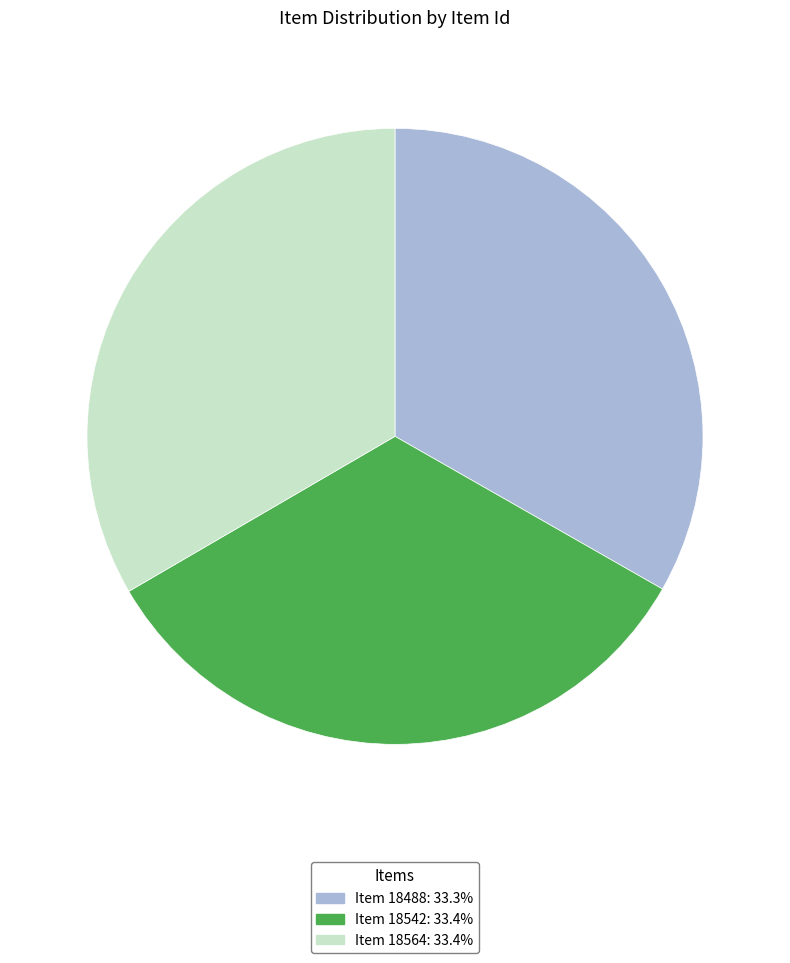

Is there a majority slice in this chart?

No